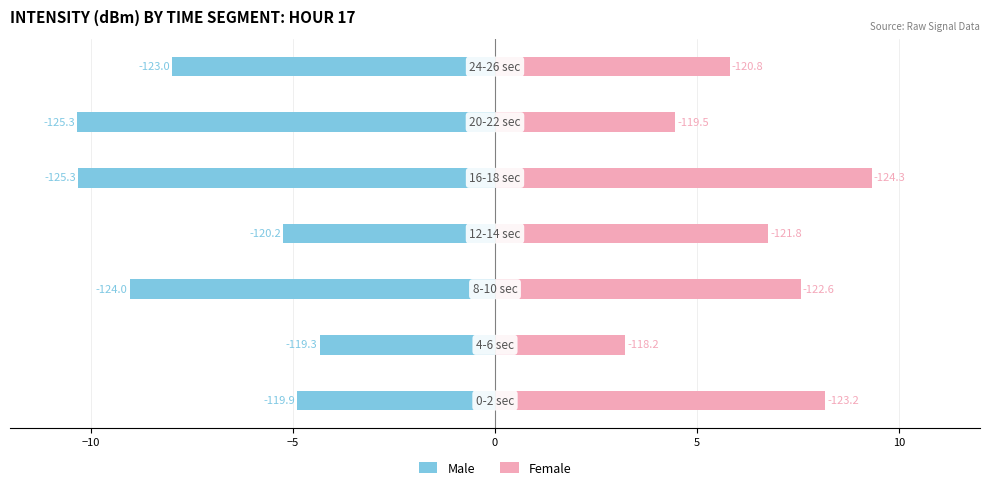

What are all the series names shown in the legend?

Male, Female